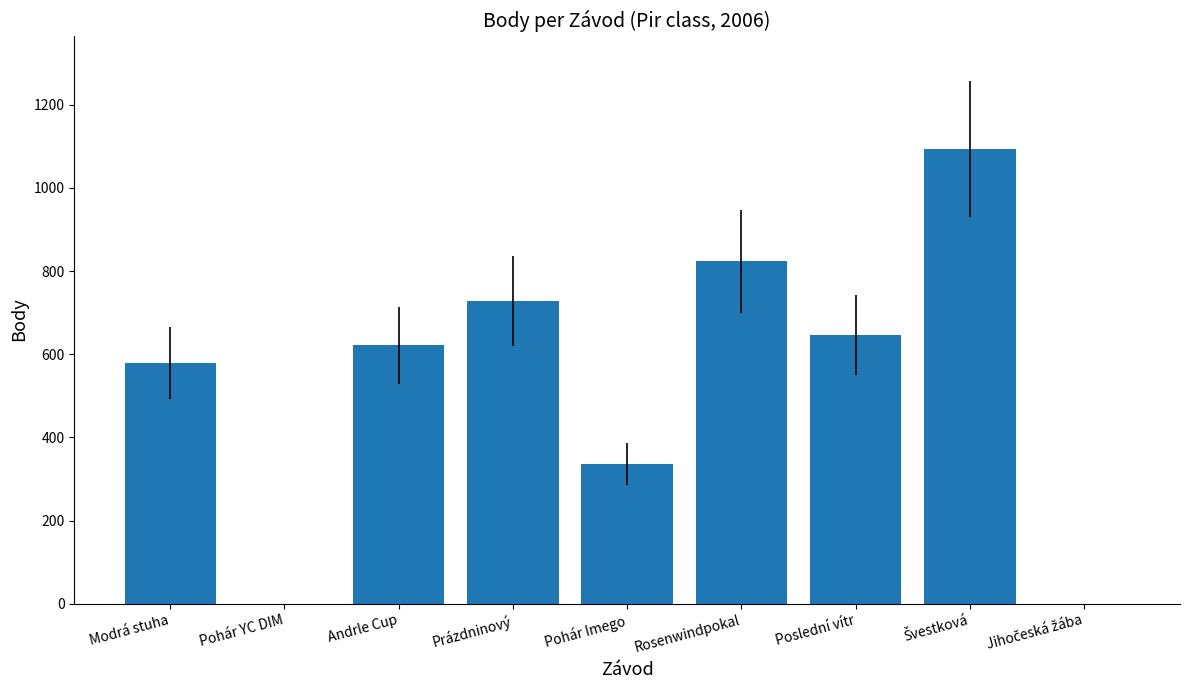

Is it true that the value at Andrle Cup is 309?

False